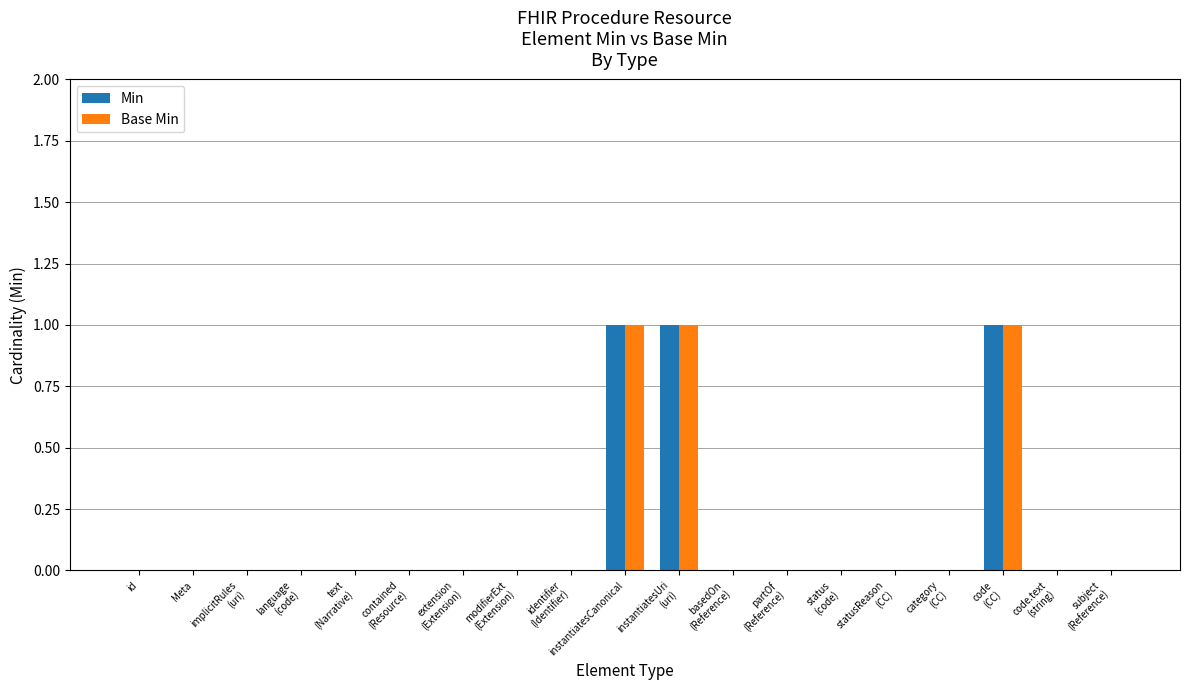

The value of Min at id is 0. True or false?

True